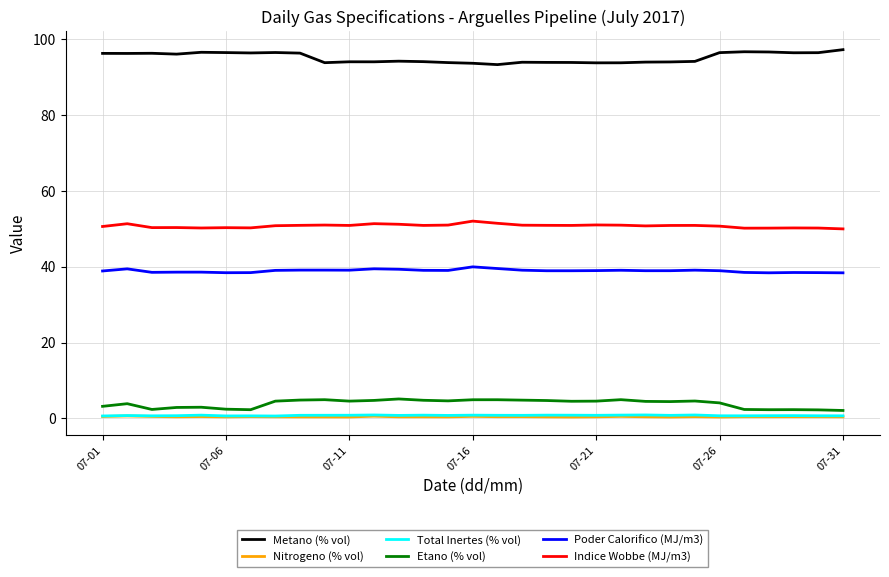

Which series has the largest total across all categories?

Metano (% vol)